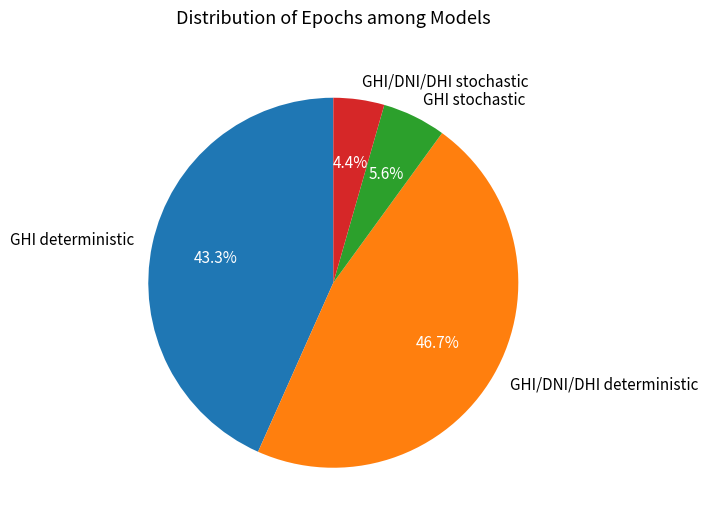

What portion of the pie excludes GHI/DNI/DHI deterministic?

53.3%